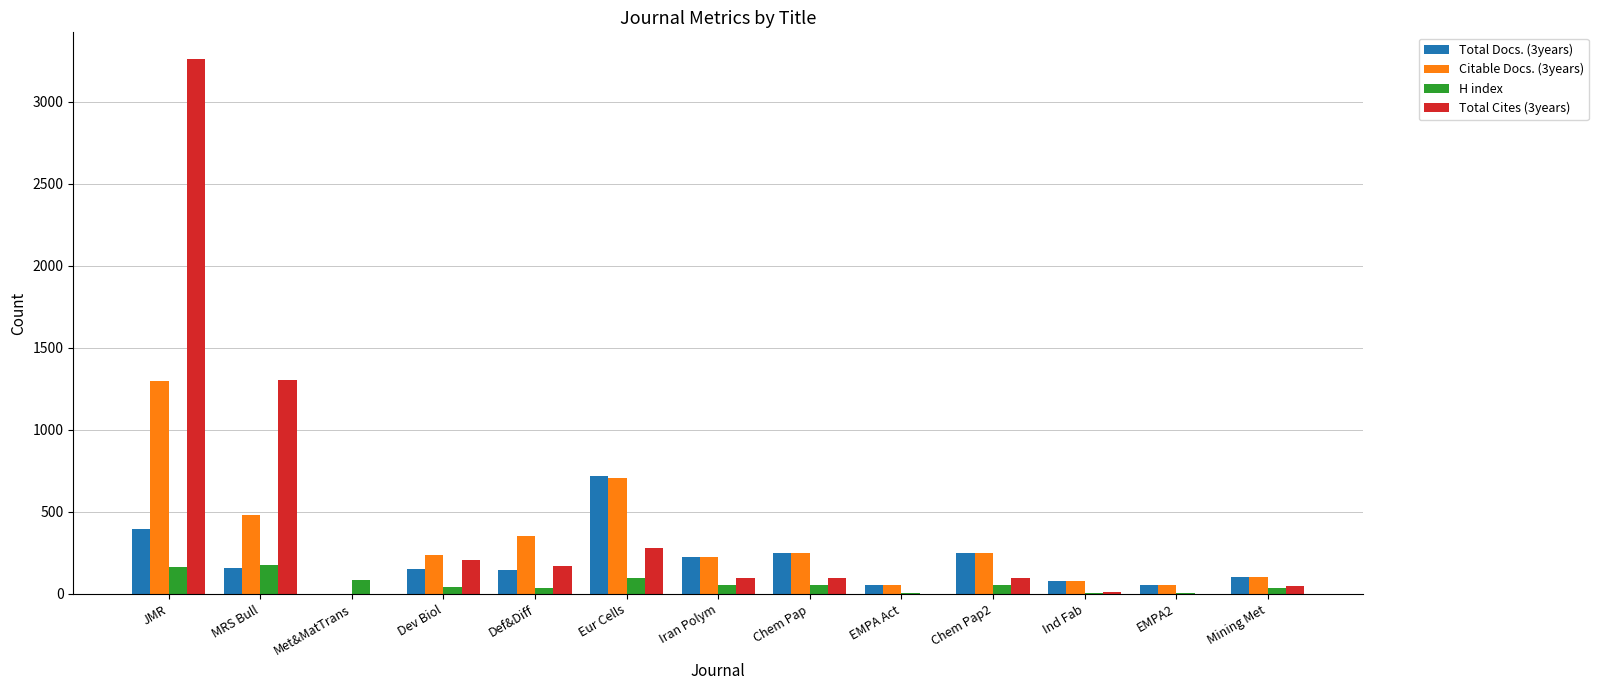

The value of Total Cites (3years) at EMPA2 is 1632. True or false?

False